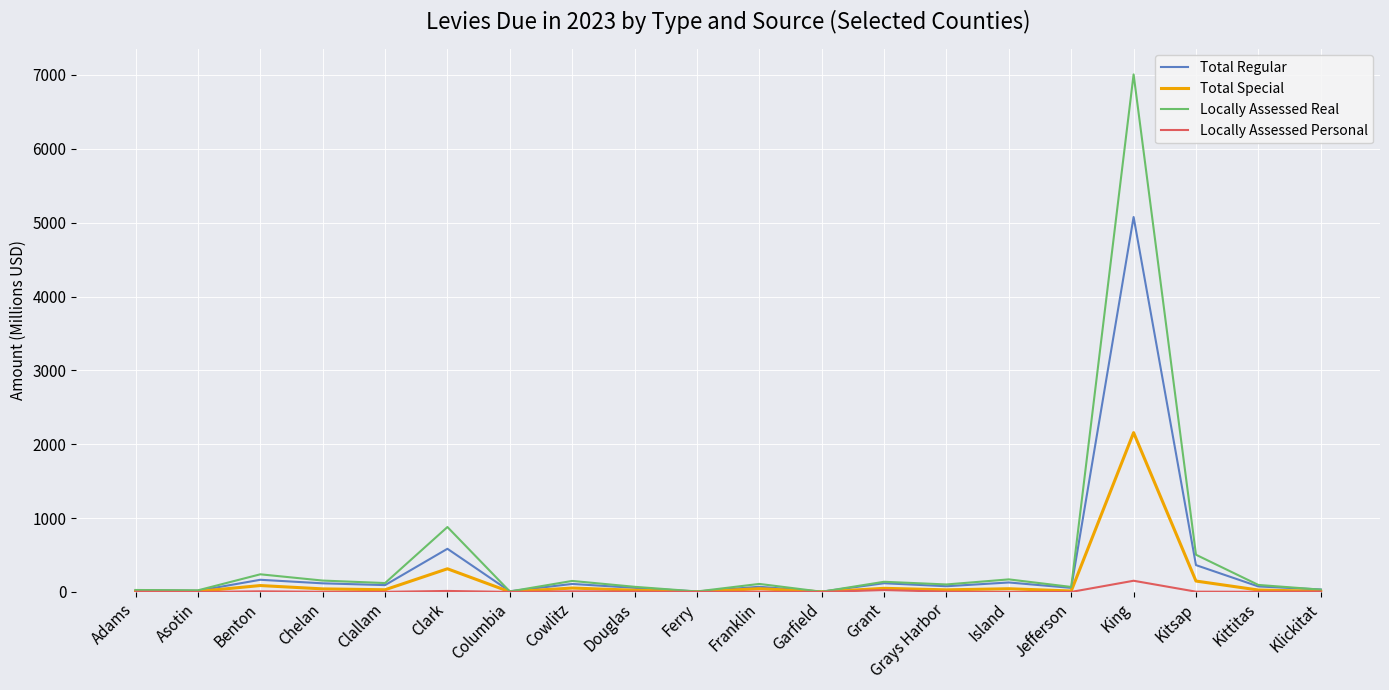

Where is Total Special nearest to the value 1079?

Clark